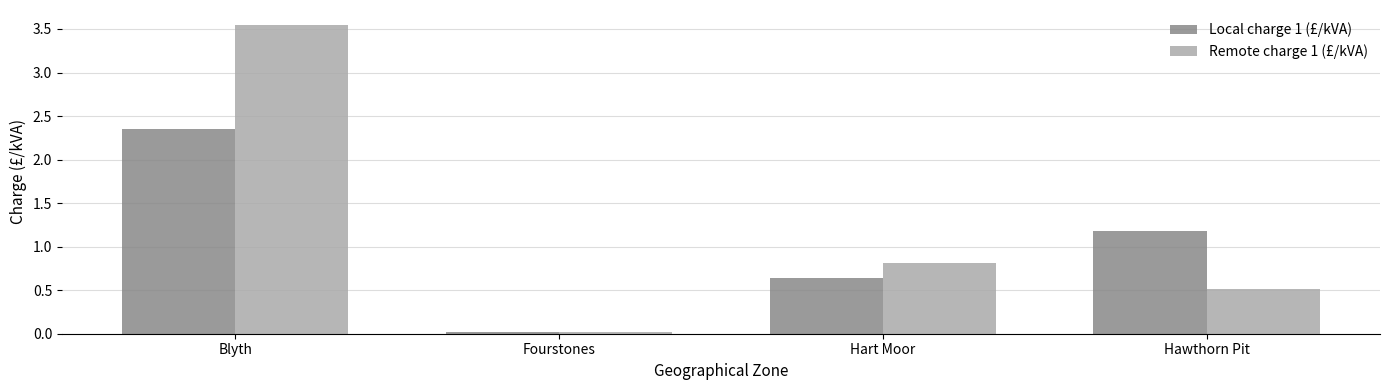

What is the value of the Remote charge 1 (£/kVA) bar at the 4th from the left?

0.5